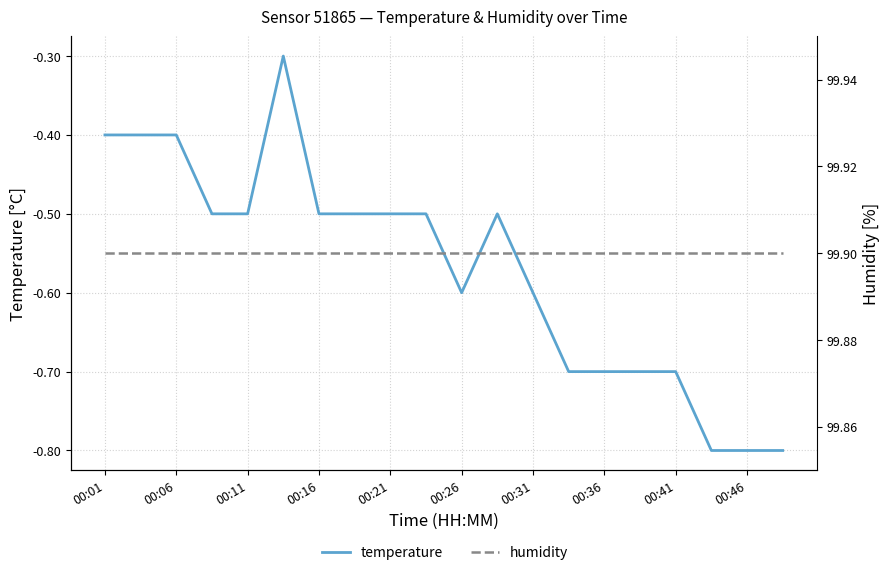

True or false: humidity has a value of 151.1 at 00:26.

False